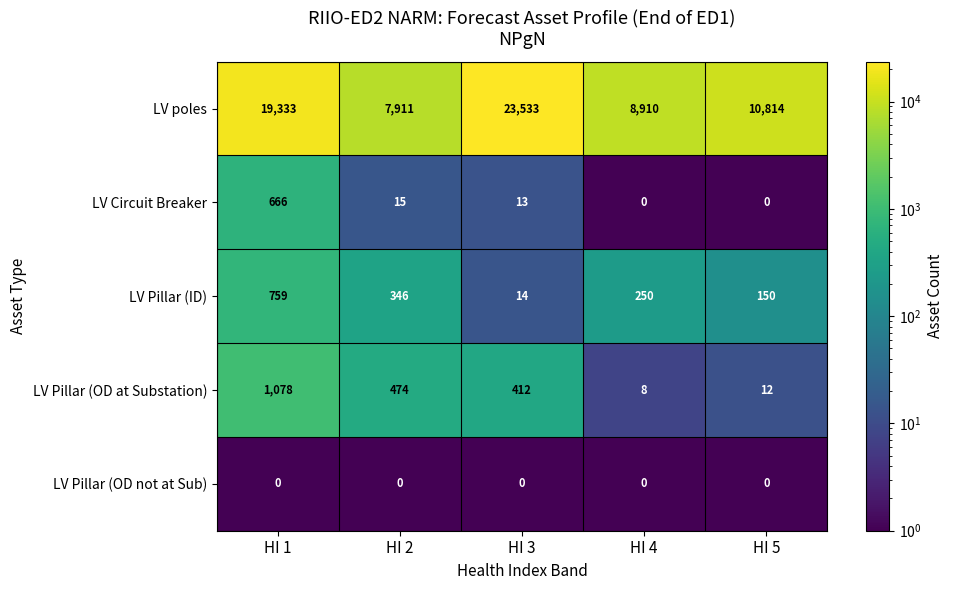

Reading left to right, list all the values displayed in this chart.

LV poles: HI 1=19333	HI 2=7911	HI 3=23533	HI 4=8910	HI 5=10814
LV Circuit Breaker: HI 1=666	HI 2=15	HI 3=13	HI 4=0	HI 5=0
LV Pillar (ID): HI 1=759	HI 2=346	HI 3=14	HI 4=250	HI 5=150
LV Pillar (OD at Substation): HI 1=1078	HI 2=474	HI 3=412	HI 4=8	HI 5=12
LV Pillar (OD not at Sub): HI 1=0	HI 2=0	HI 3=0	HI 4=0	HI 5=0